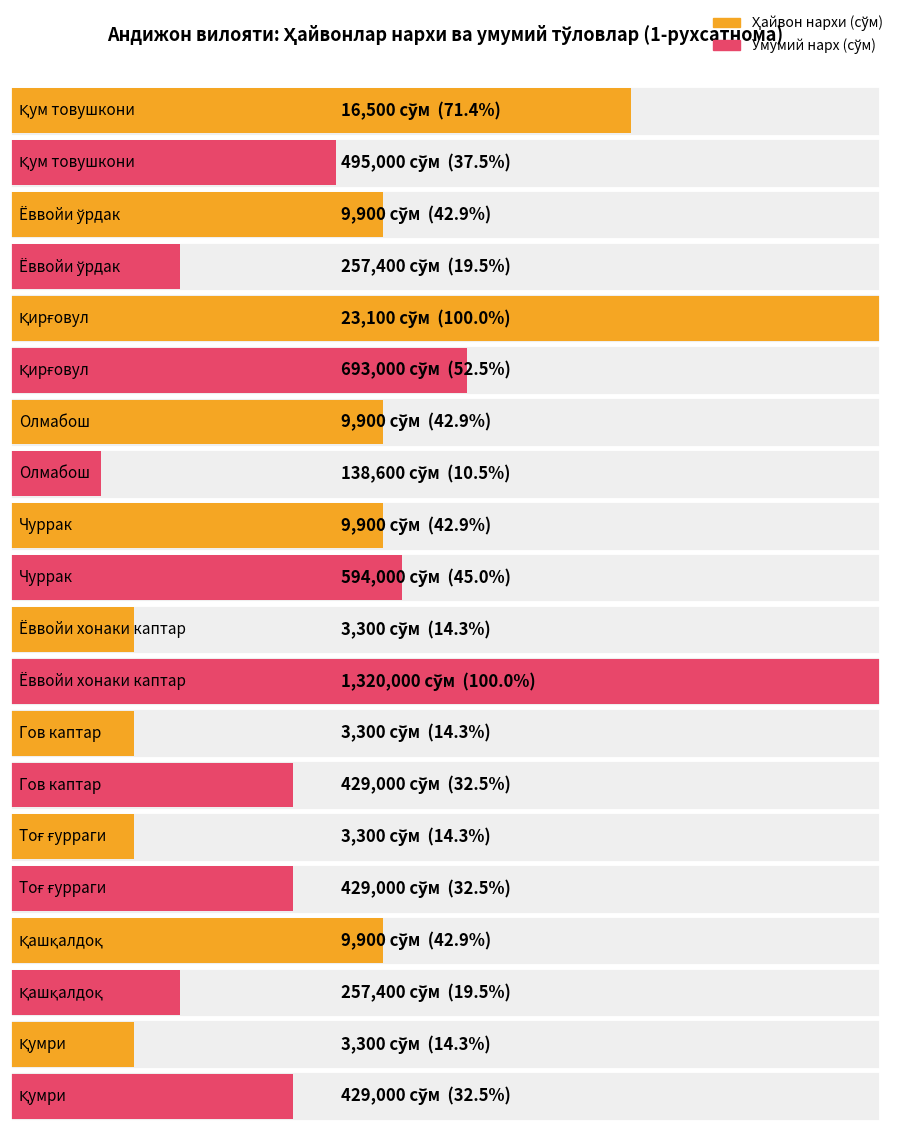

Is it true that Ҳайвон нархи equals 16500 at Қум товушкони?

True